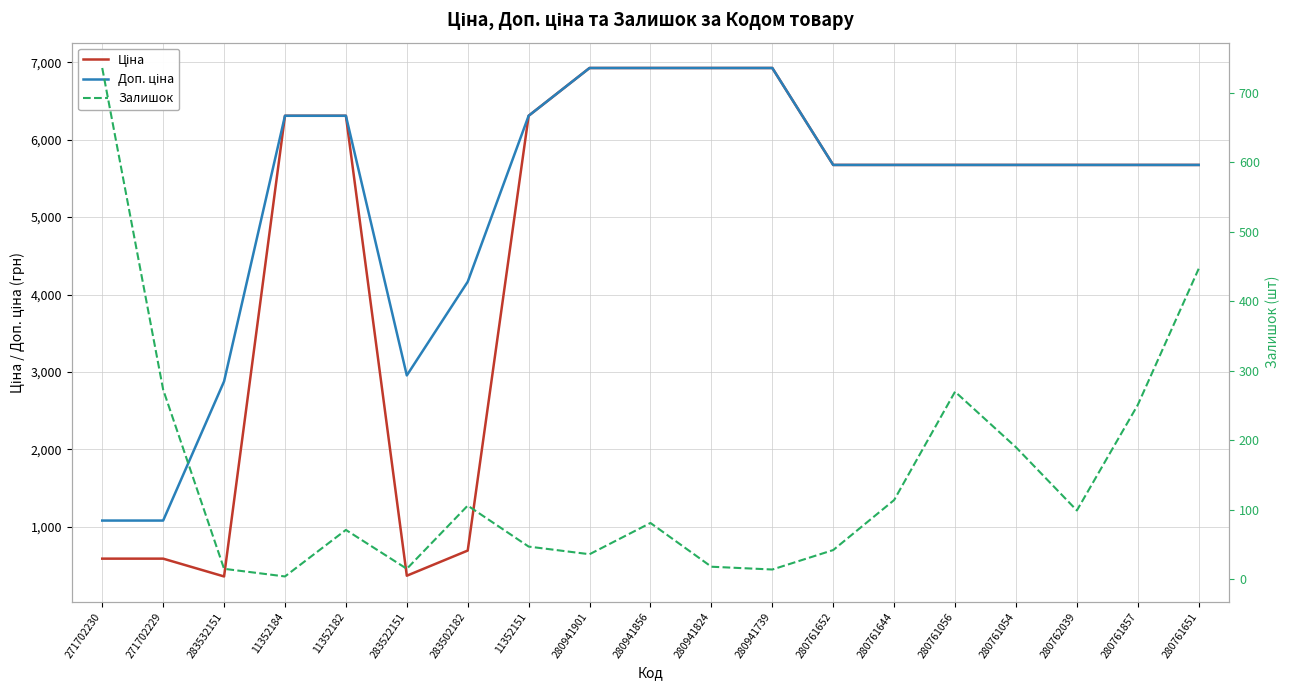

Does the chart display data point markers on the line(s)?

No